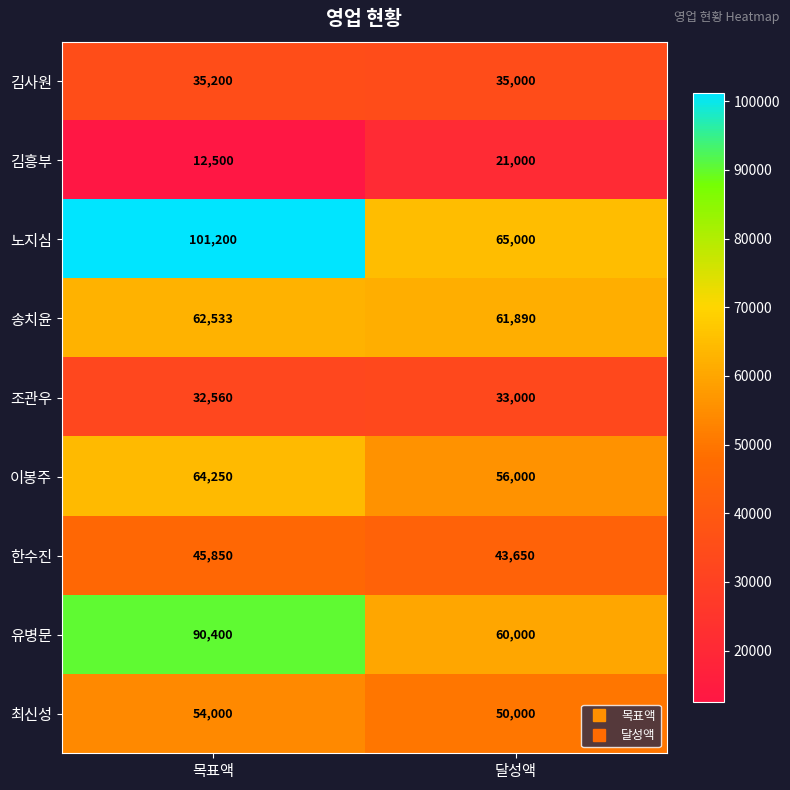

At which category is the sum across all series the highest?

목표액